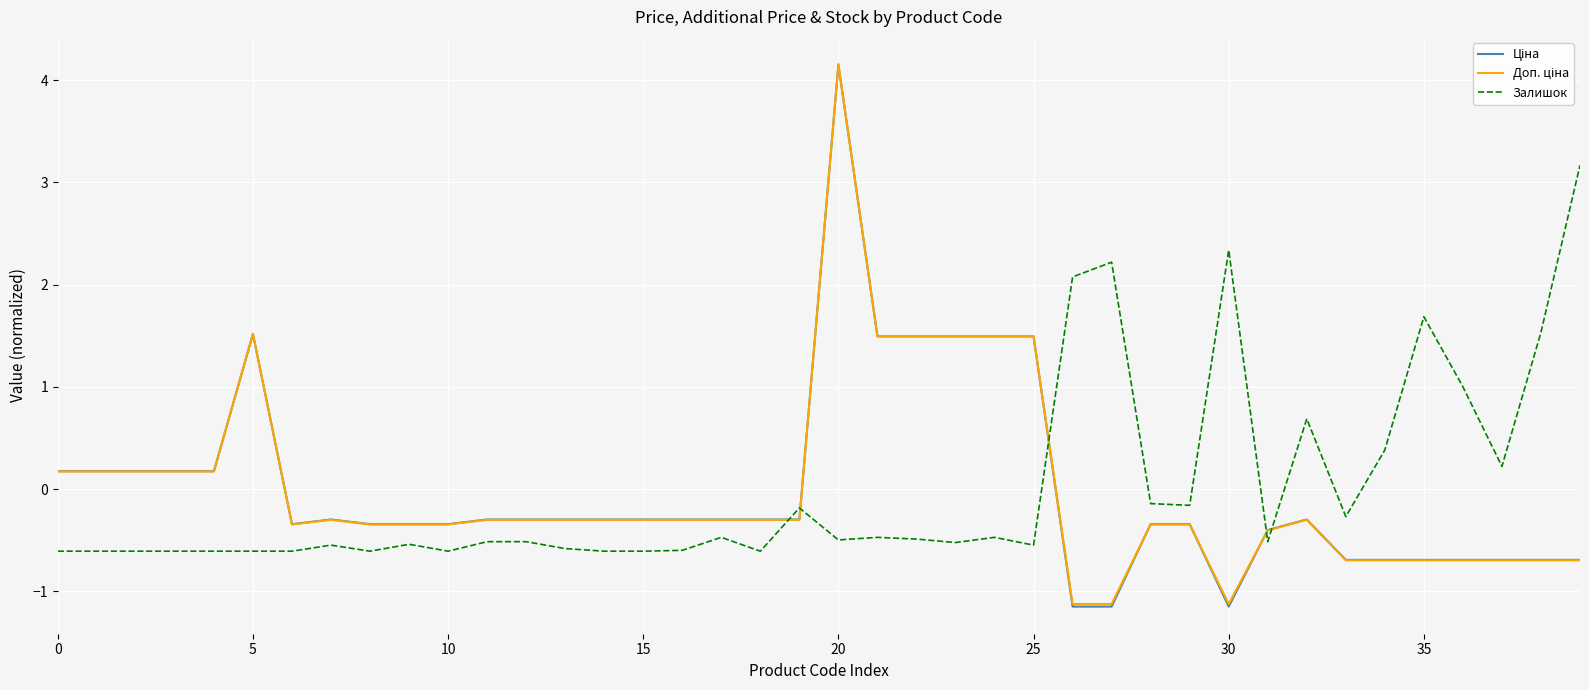

What is the smallest value displayed?

-1.1